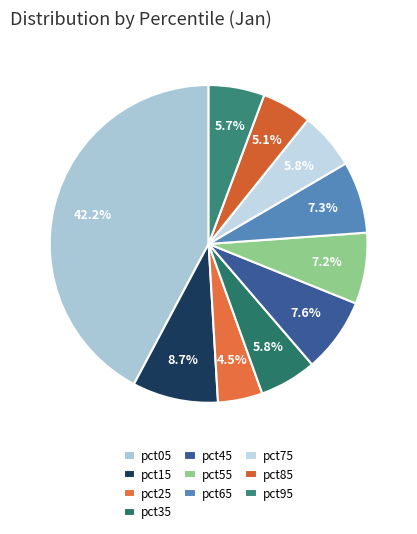

Which slice is the smallest?

pct25